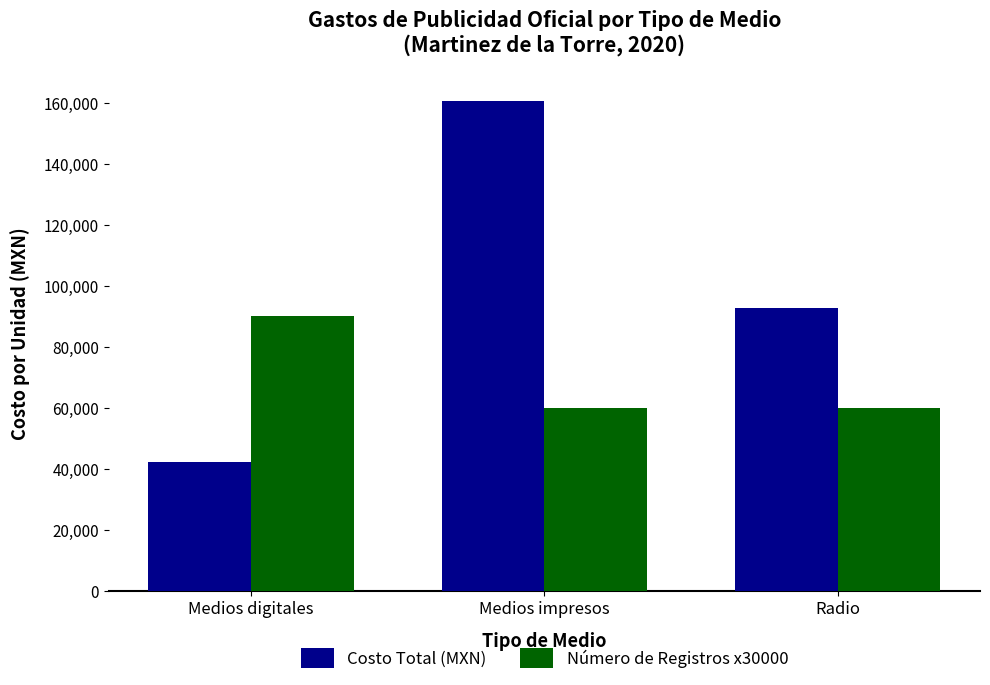

Reading left to right, list all the values displayed in this chart.

Costo Total (MXN): 42333.3	160600.0	92800.0
Número de Registros x30000: 90000.0	60000.0	60000.0